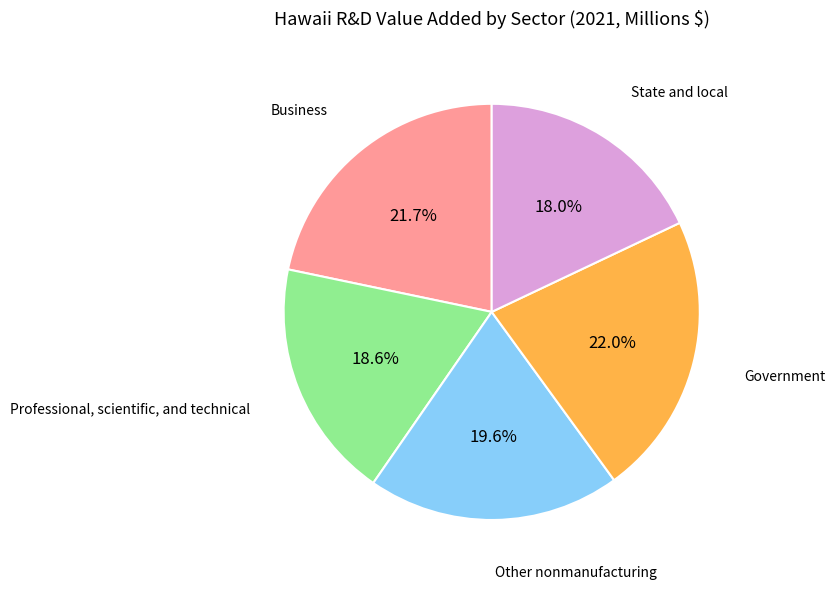

Is there any slice that represents more than half of the pie?

No